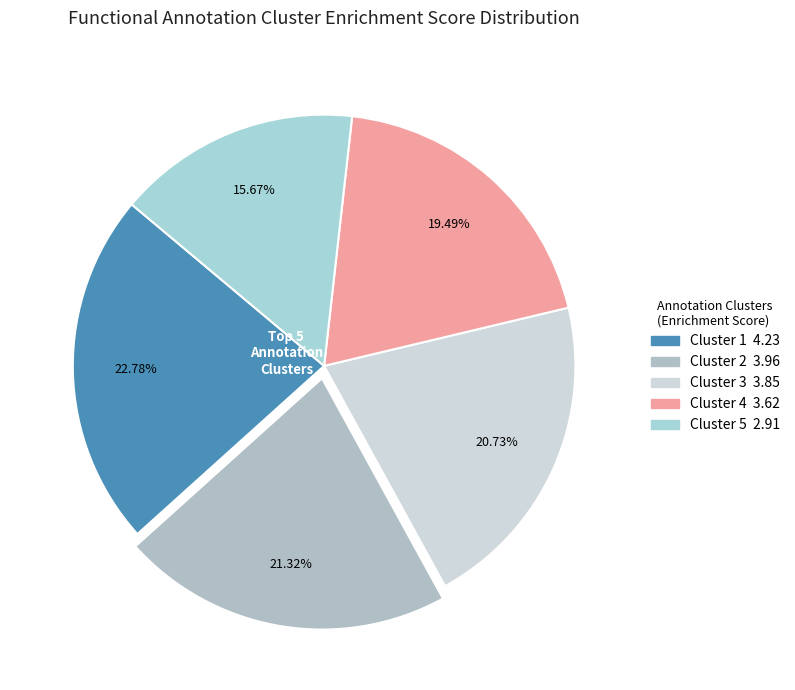

How many slices are in this pie chart?

5